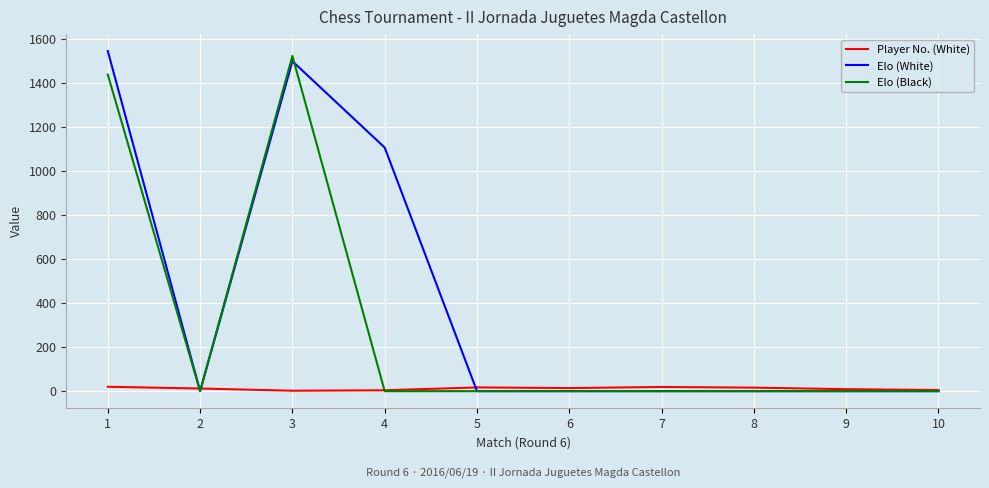

List the series in order of their overall mean, lowest first.

Player No. (White), Elo (Black), Elo (White)